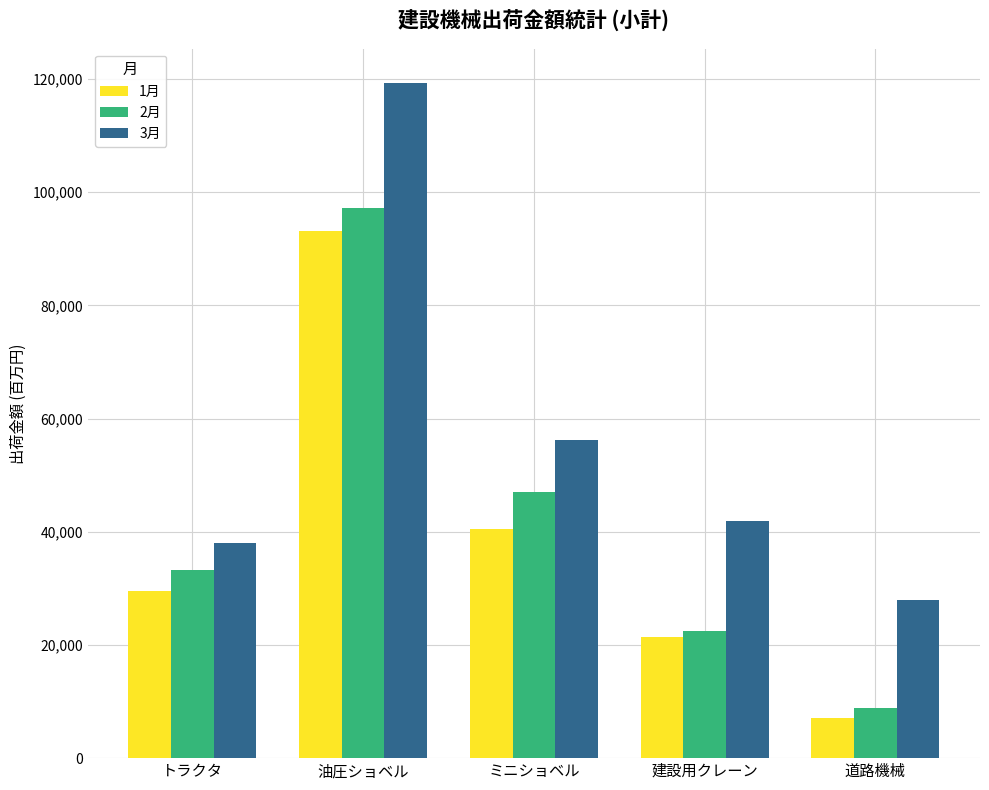

What is the total value across all series at 油圧ショベル?

309665